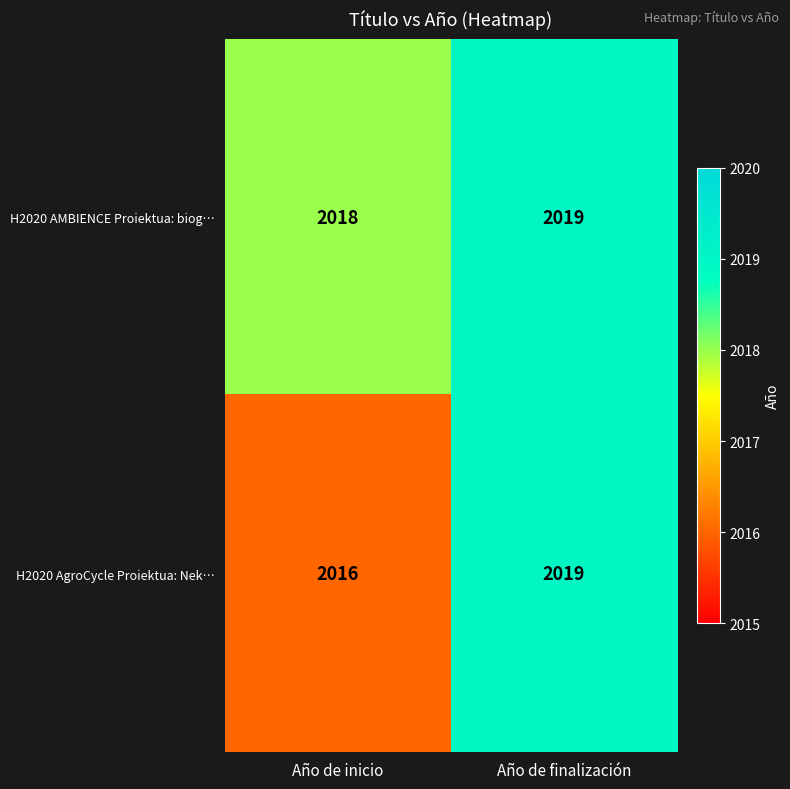

List the labels in order of H2020 AMBIENCE Proiektua: biog… value, smallest first.

Año de inicio, Año de finalización